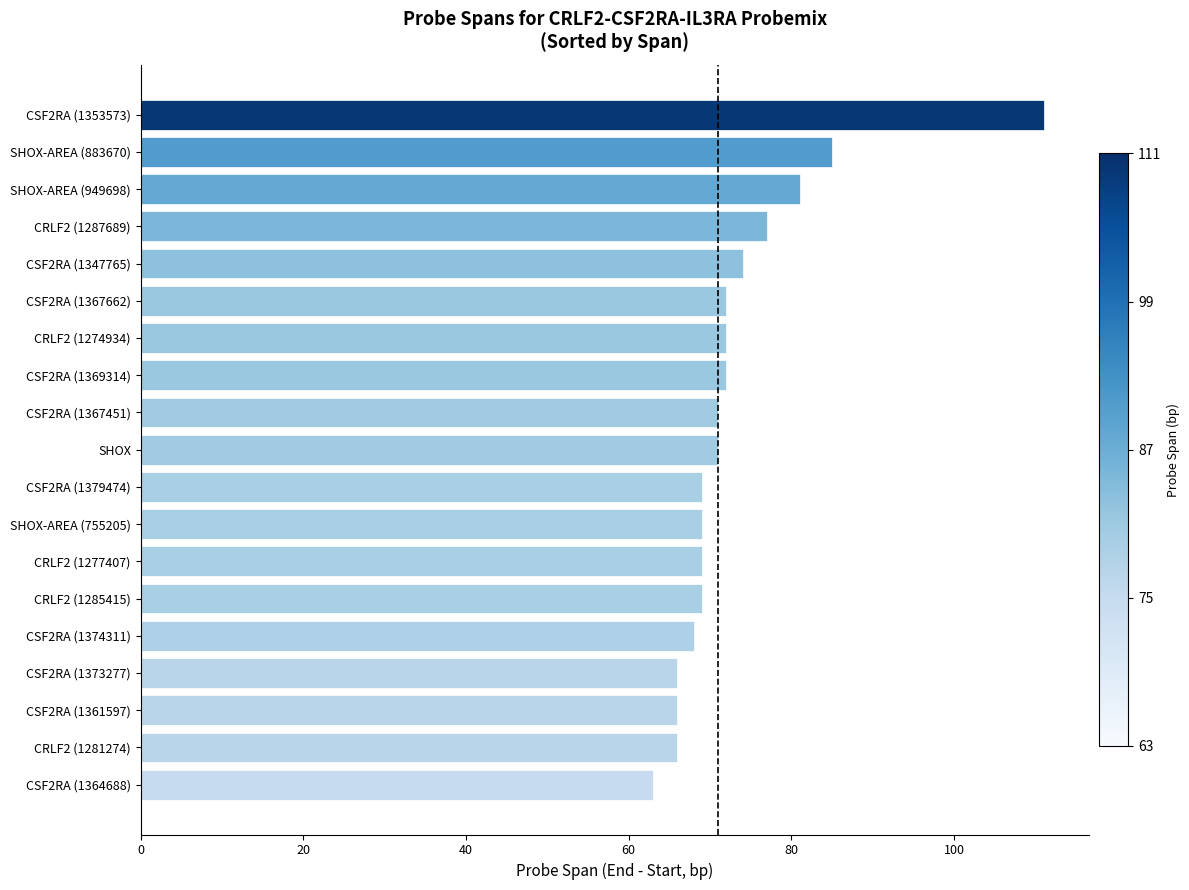

What position from the top is CSF2RA (1347765)?

5